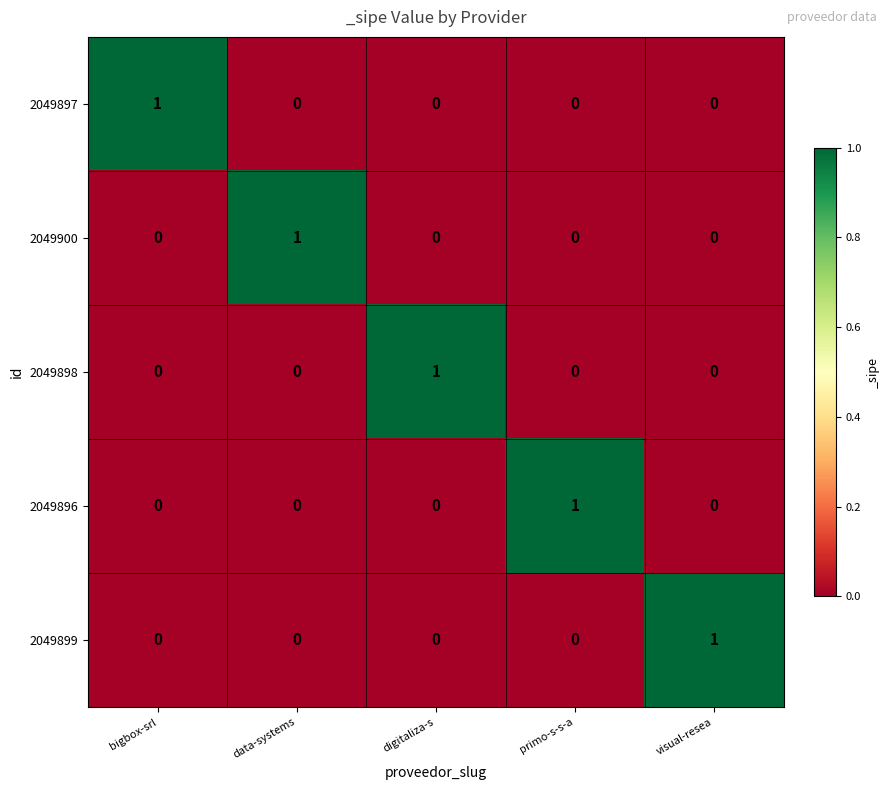

How many categories are shown in the chart?

5